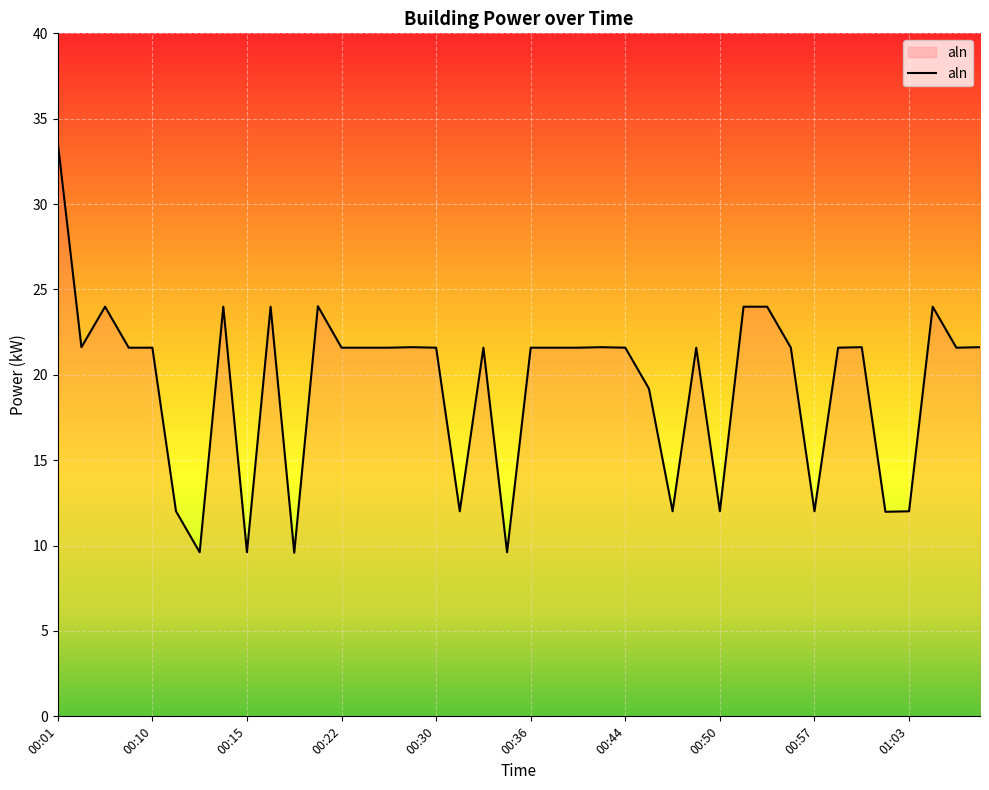

What is the difference between the maximum and minimum values?

24.0